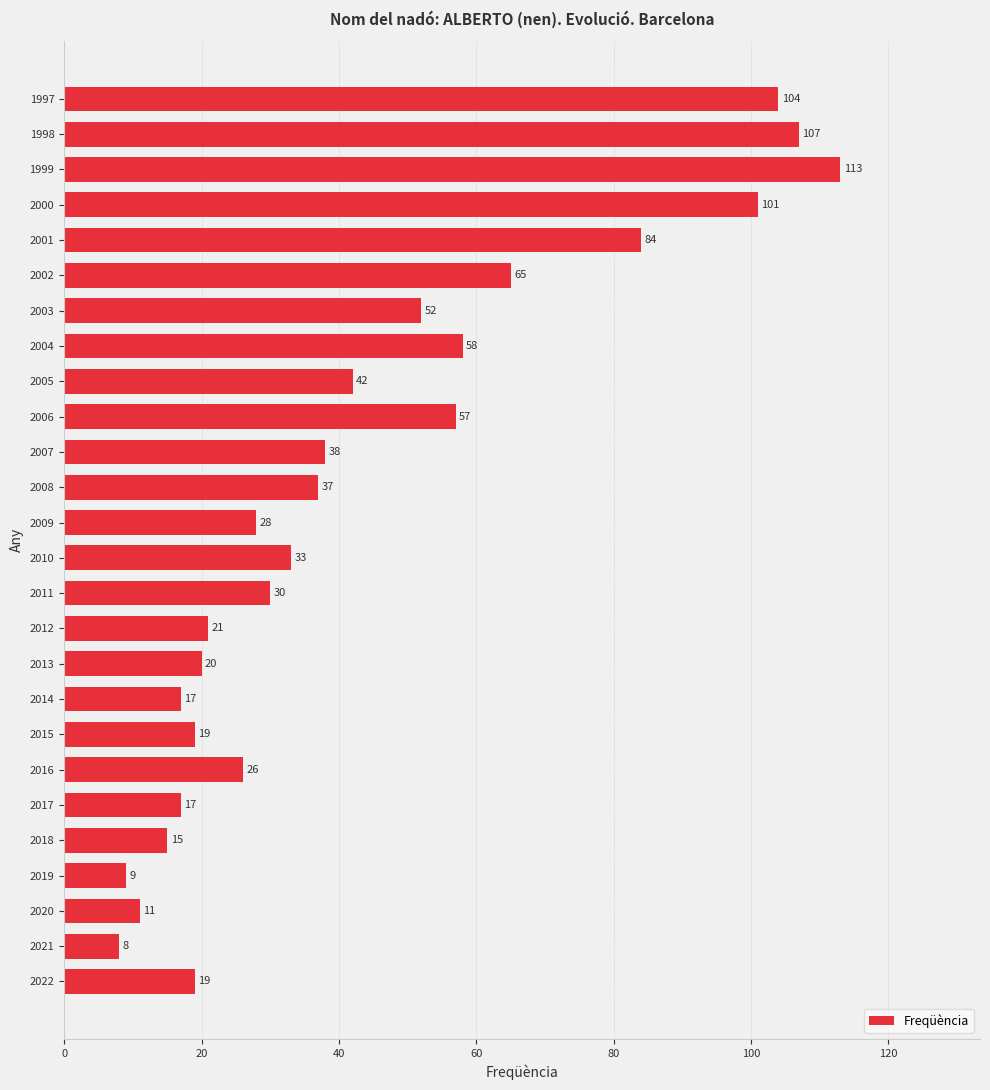

How many distinct data groups are displayed?

1